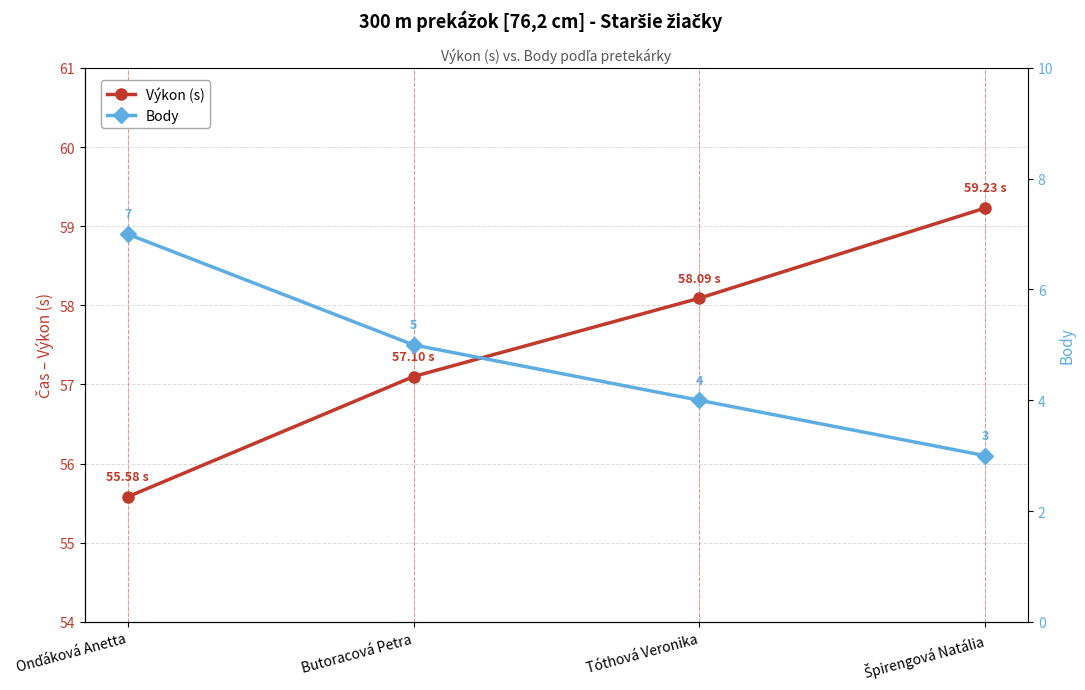

What position from the right is Onďáková Anetta?

4